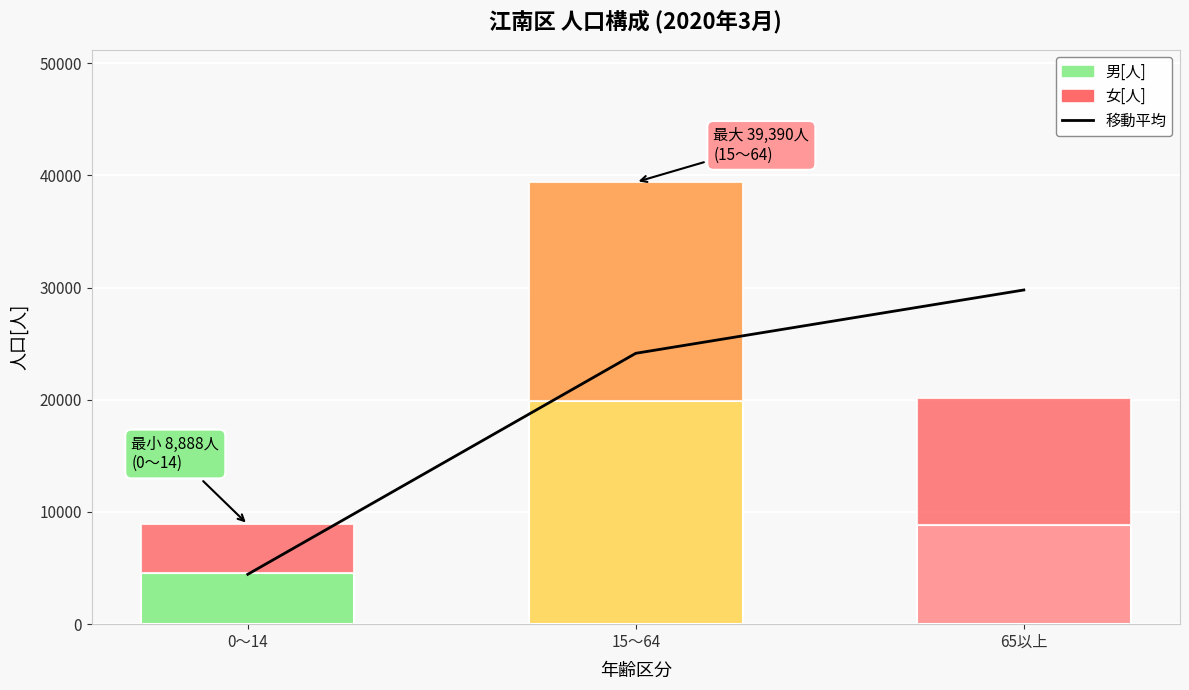

What is the lowest value of the 移動平均 series?

4444.0